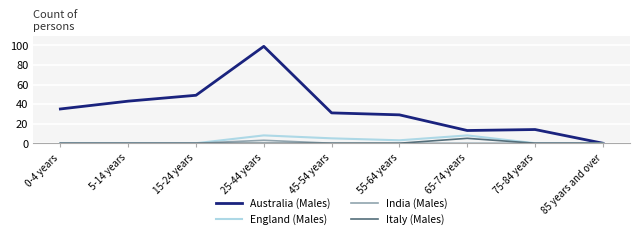

How many categories are shown in the chart?

9